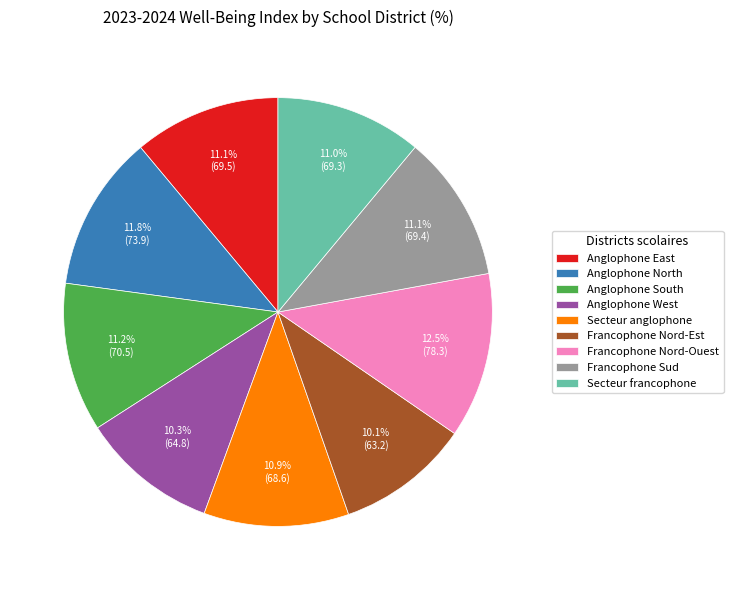

To the nearest percent, what is the difference between the largest and smallest slice percentages?

2%